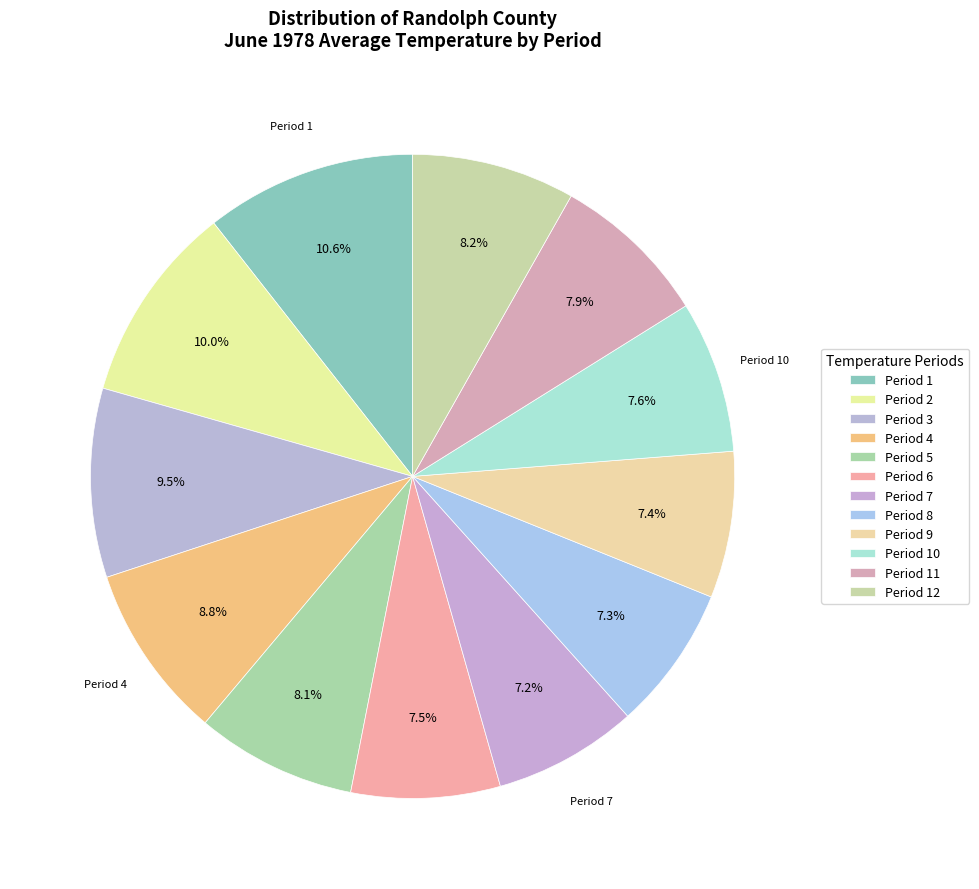

To the nearest percent, what portion does Period 5 represent?

8%